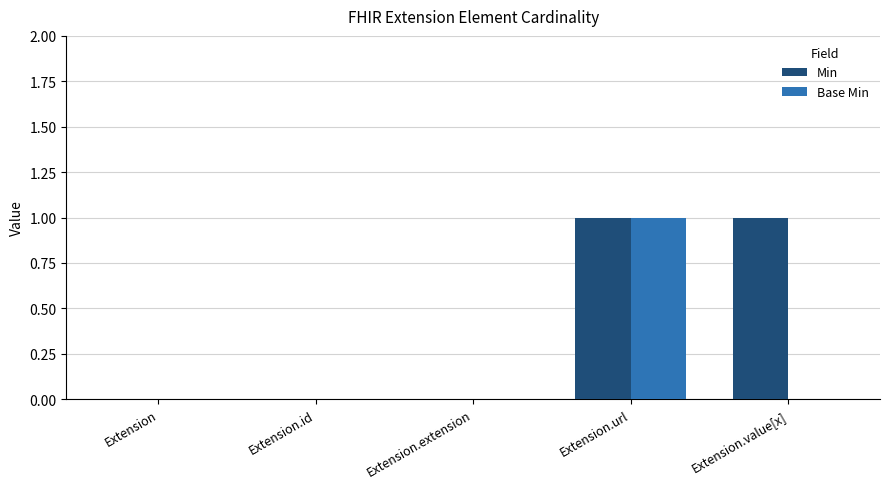

Does the chart contain stacked bars?

No